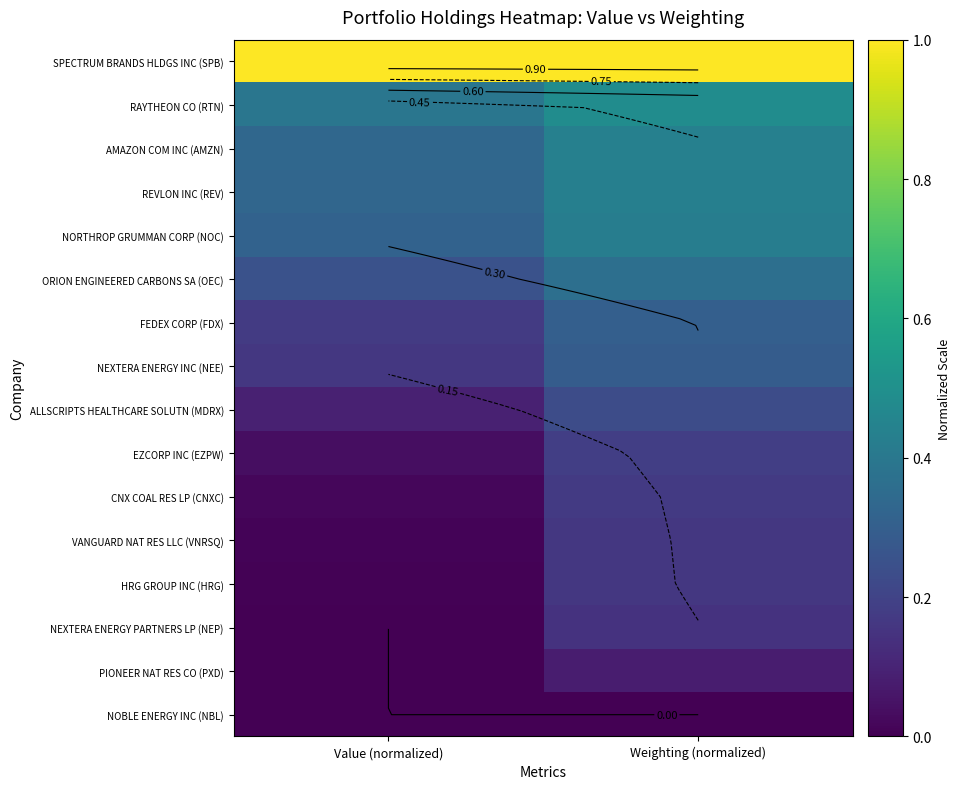

What is the average value of the REVLON INC (REV) series?

0.4